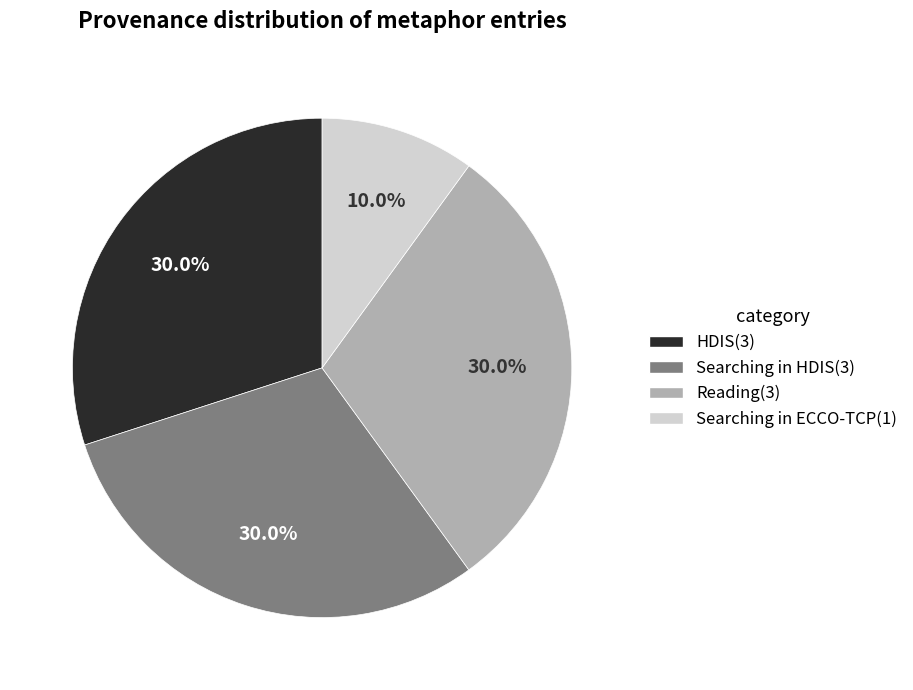

Is there a majority slice in this chart?

No